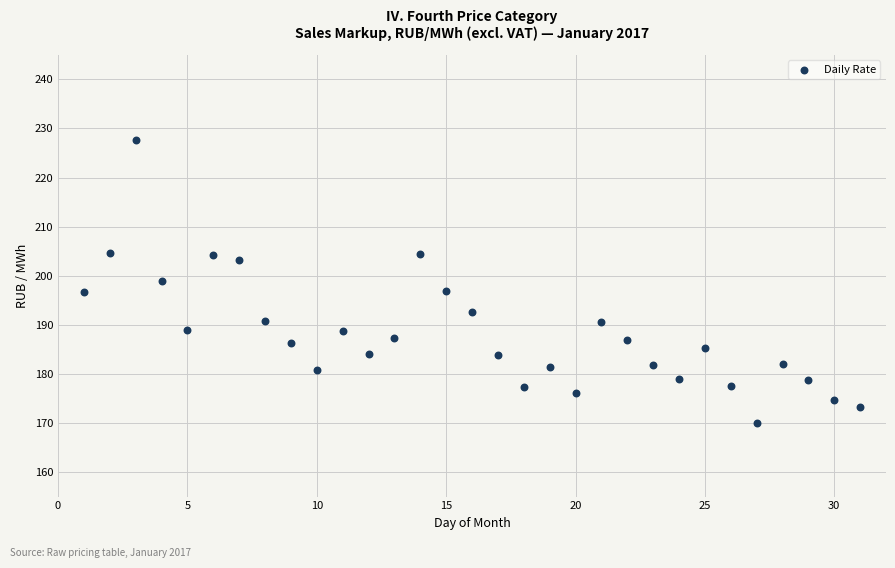

What is the range of Y values (max minus min)?

57.6